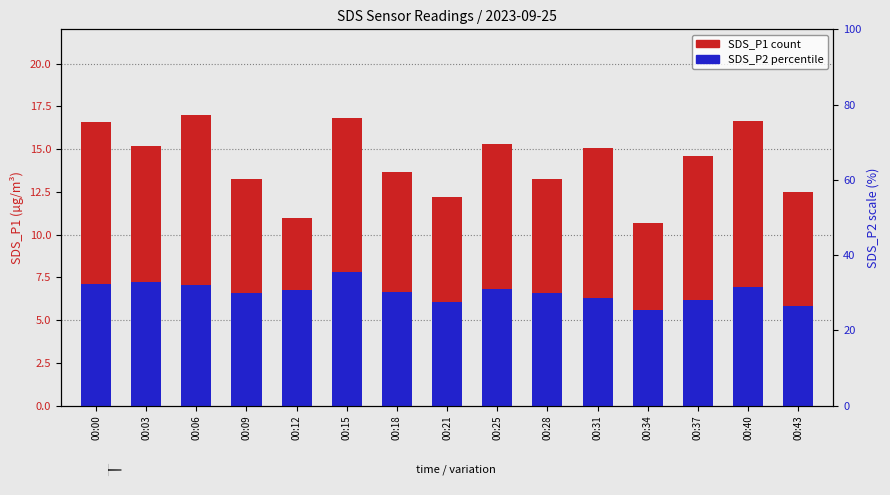

At 00:28, list the series in order from smallest to largest.

SDS_P2, SDS_P1